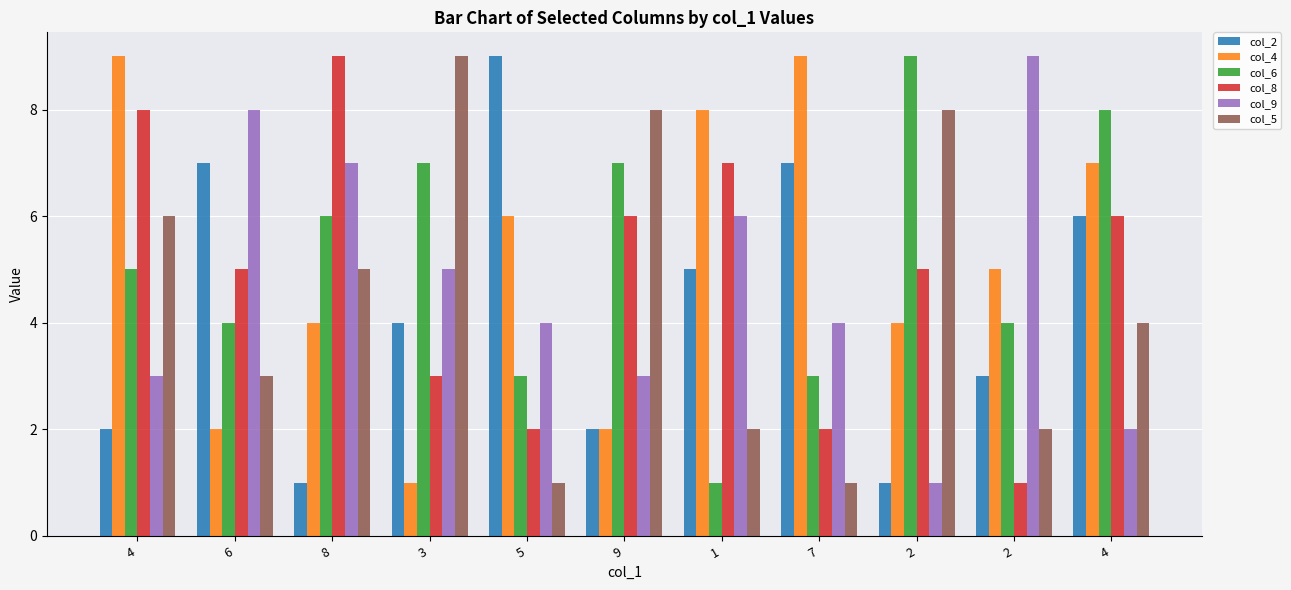

What are all the series names shown in the legend?

col_2, col_4, col_6, col_8, col_9, col_5